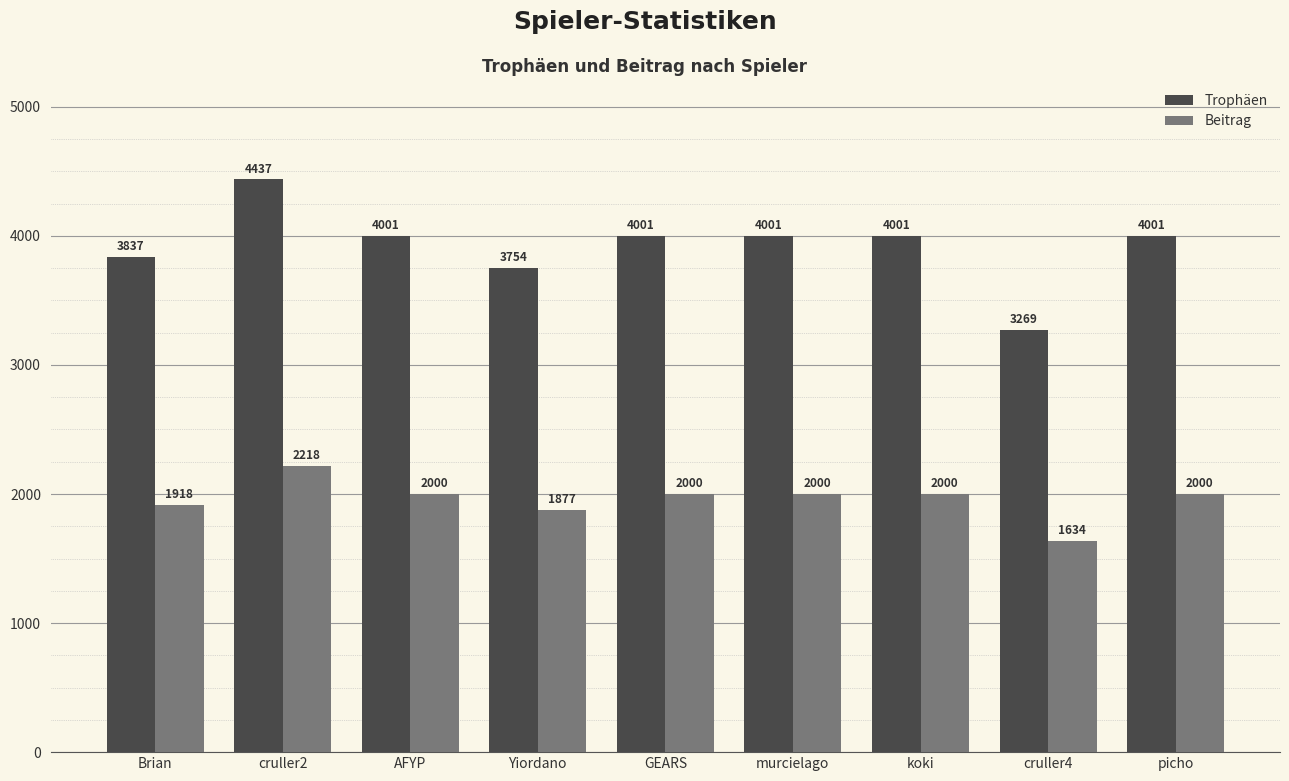

How many data points in Beitrag are less than 2000?

3